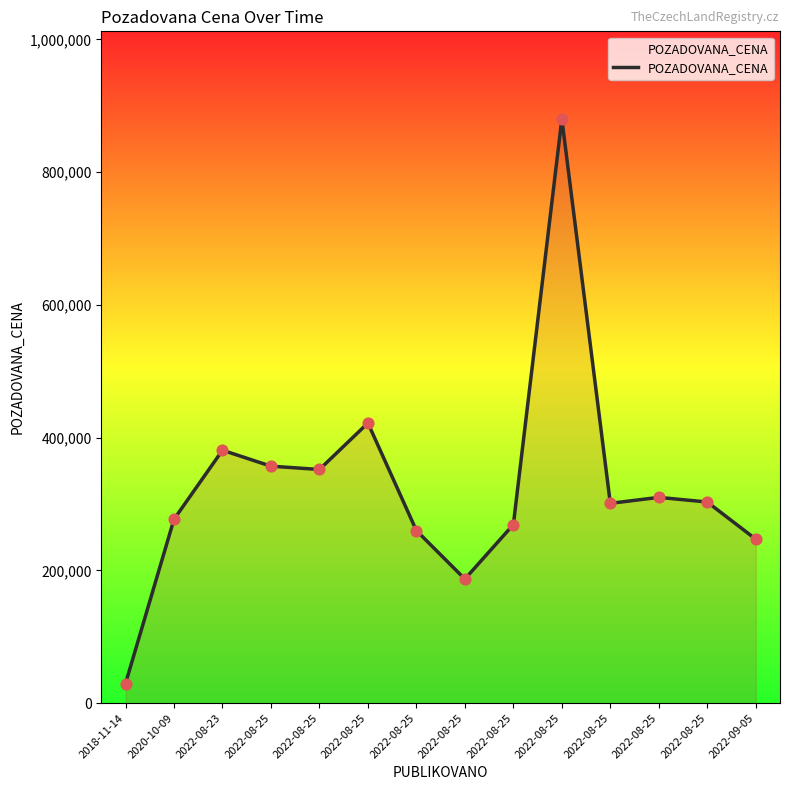

What is the change in value from 2018-11-14 to 2022-08-25?

+239420